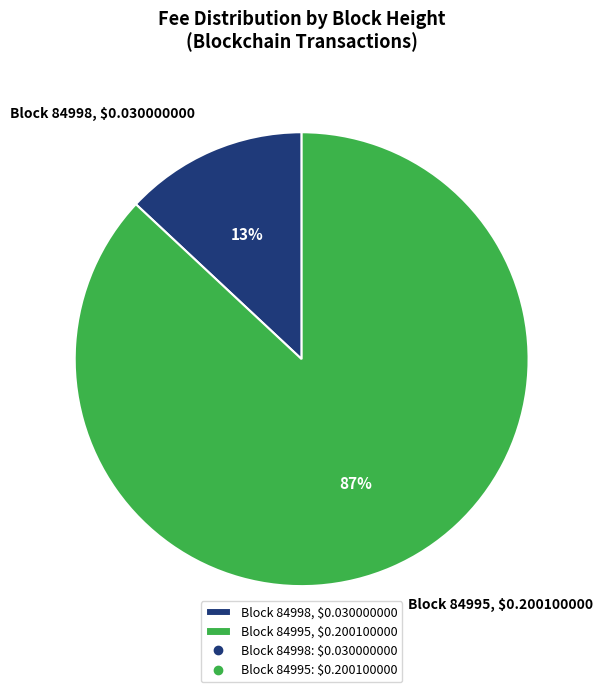

What percentage is the Block 84995, $0.200100000 slice, to the nearest percent?

87%